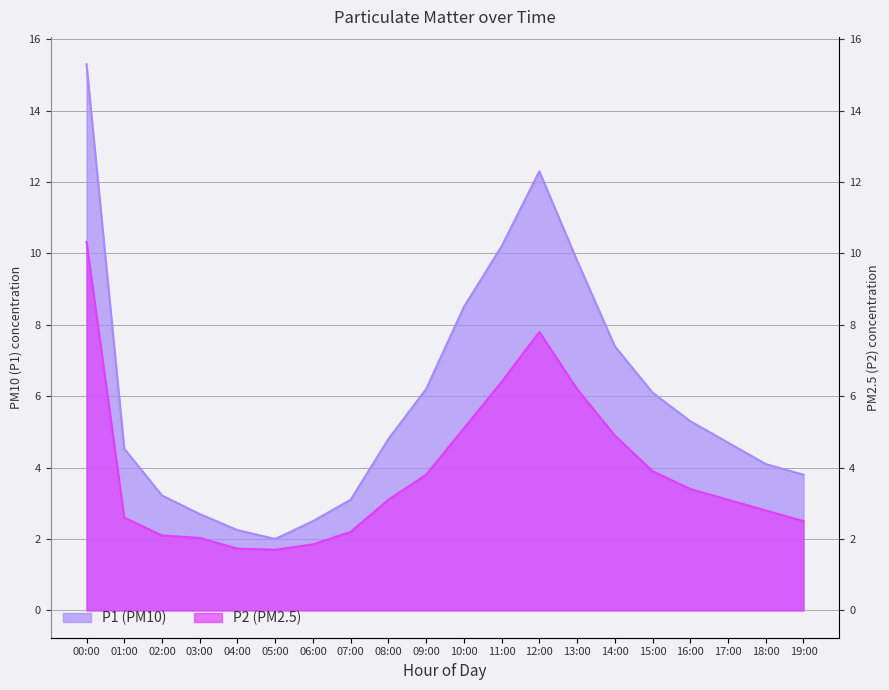

Which category has the lowest value in the P1 series?

05:00